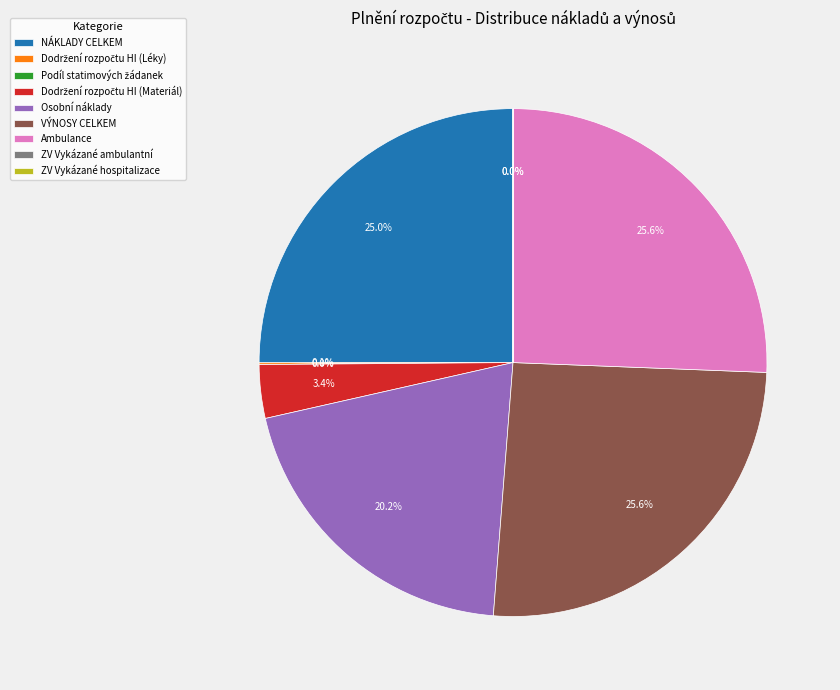

Is Ambulance the majority of the pie?

No